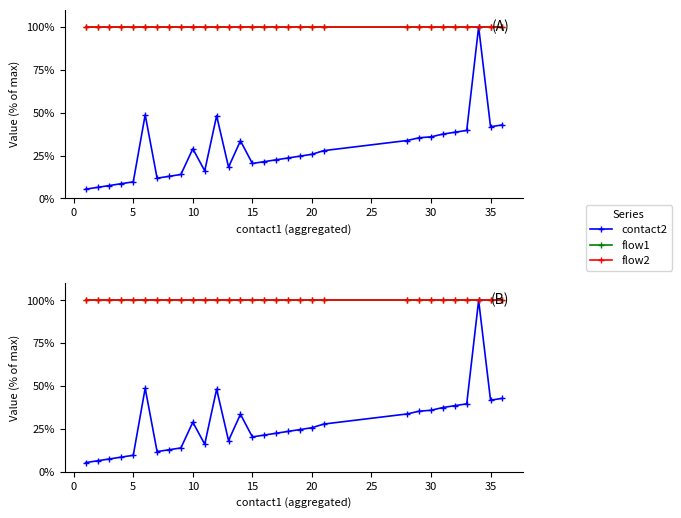

True or false: contact2 and flow1 intersect in this chart.

False